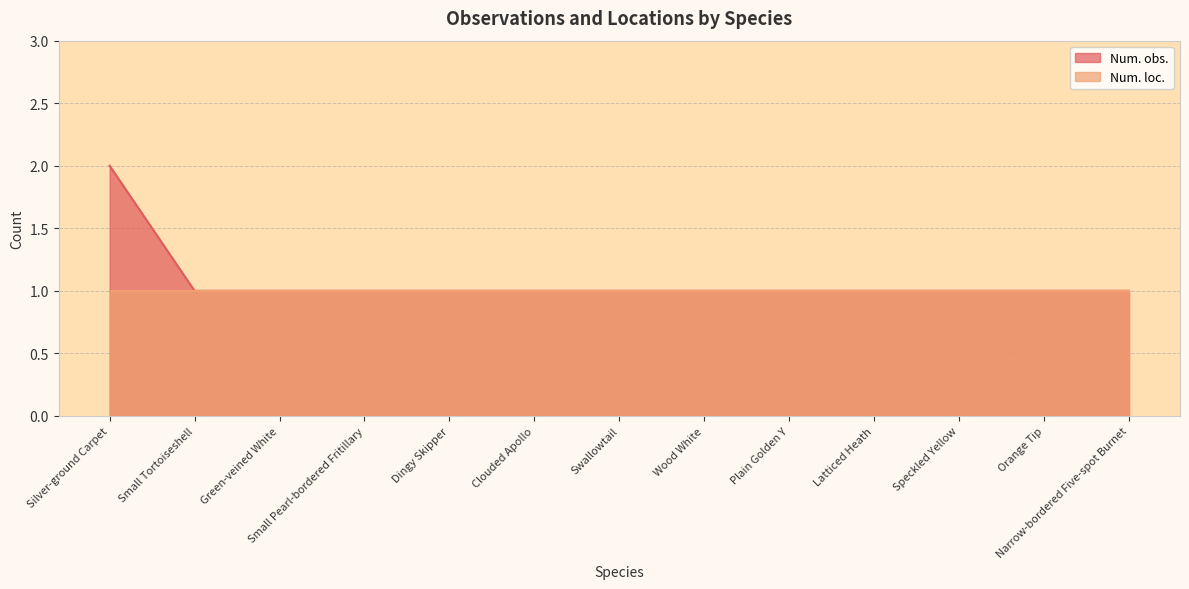

What is the label of the 3rd point from the left?

Green-veined White